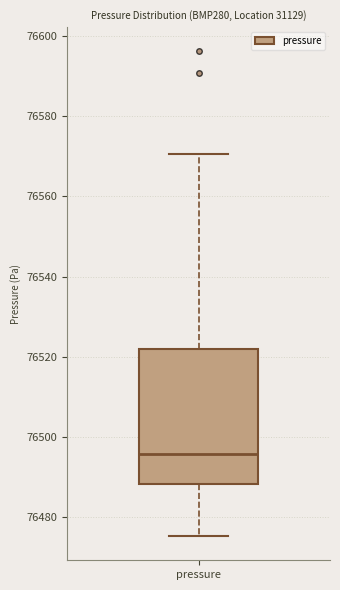

Read this box plot against the y-axis: the position of the median line, the range covered by the box, and the ends of both whiskers. The values are not printed on the chart, so give them approximately, as read against the axis.

median 76496, box 76488 to 76522, whiskers 76476 to 76570